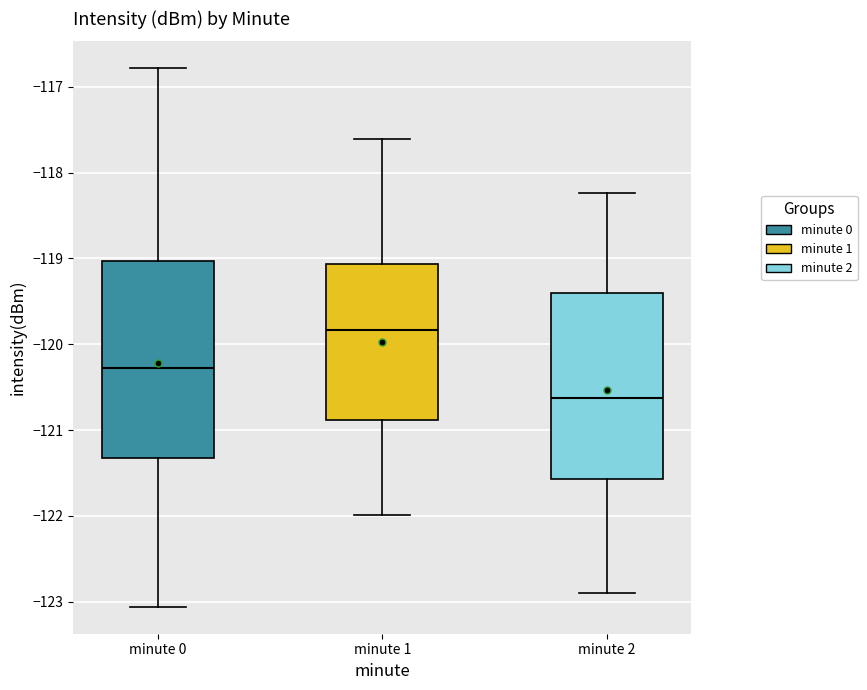

Reading left to right, read every box against the y-axis: the position of its median line, the range the box covers, and the ends of its whiskers. The values are not printed on the chart, so give them approximately, as read against the axis.

minute 0: median -120.3, box -121.3 to -119.0, whiskers -123.1 to -116.8
minute 1: median -119.8, box -120.9 to -119.1, whiskers -122.0 to -117.6
minute 2: median -120.6, box -121.6 to -119.4, whiskers -122.9 to -118.2